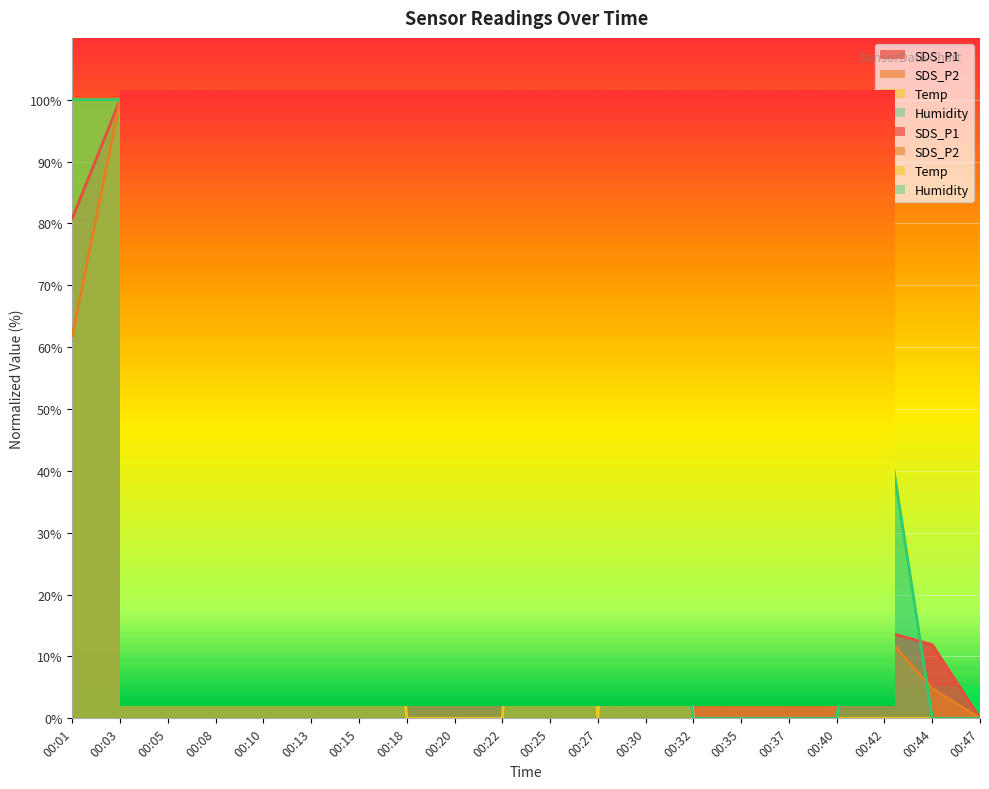

Is the value of Temp at 00:01 greater than the value of Humidity at 00:10?

No